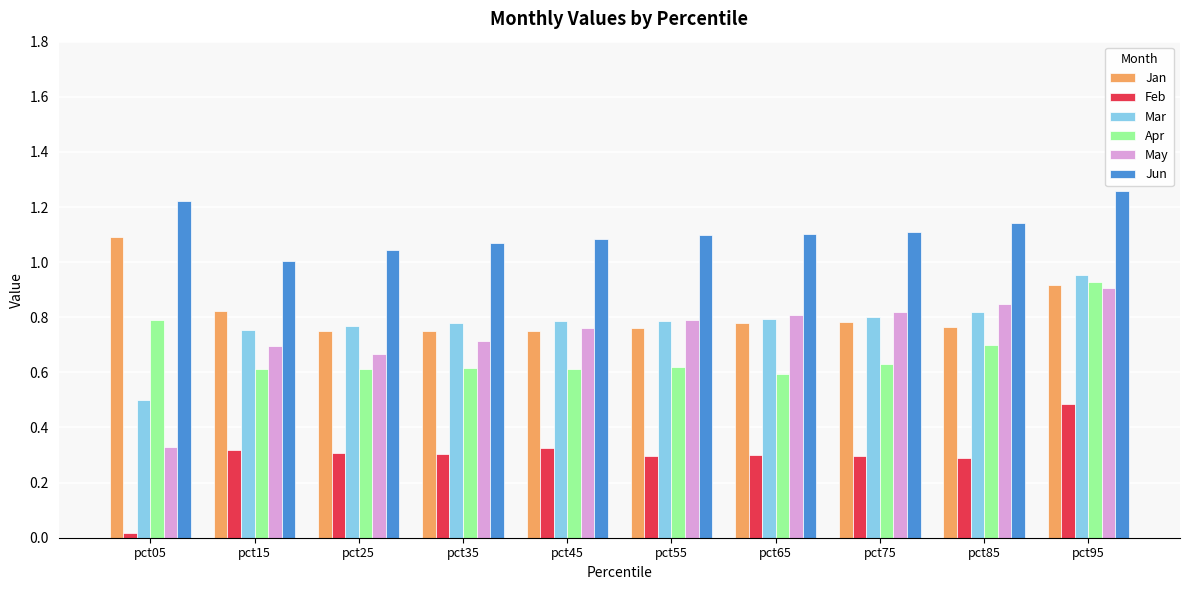

Which series has the widest spread of values?

May